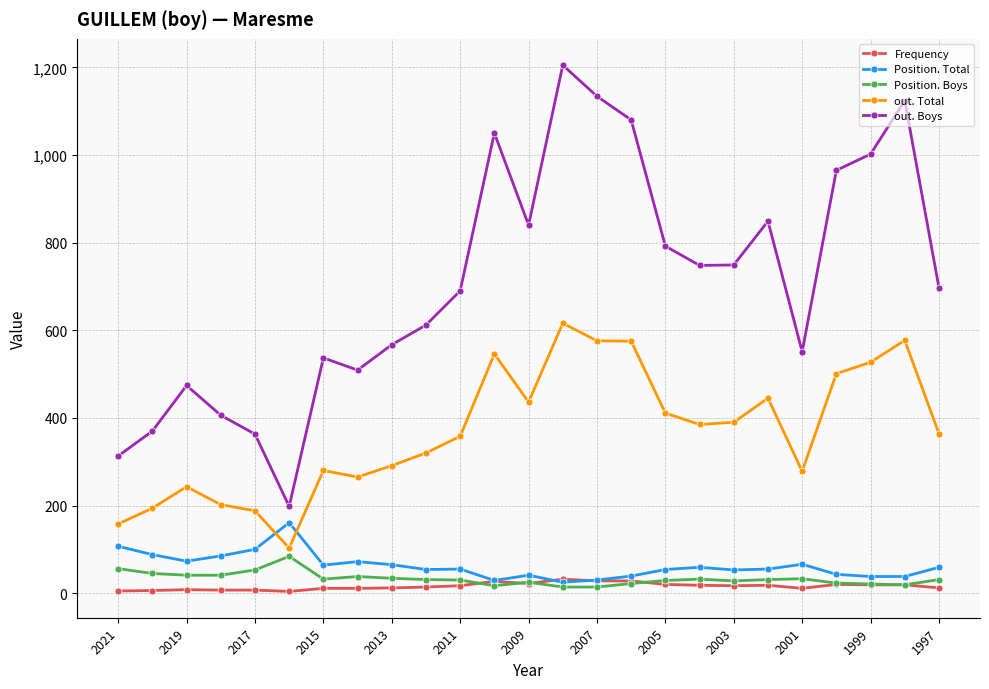

Which series has the widest spread of values?

out. Boys